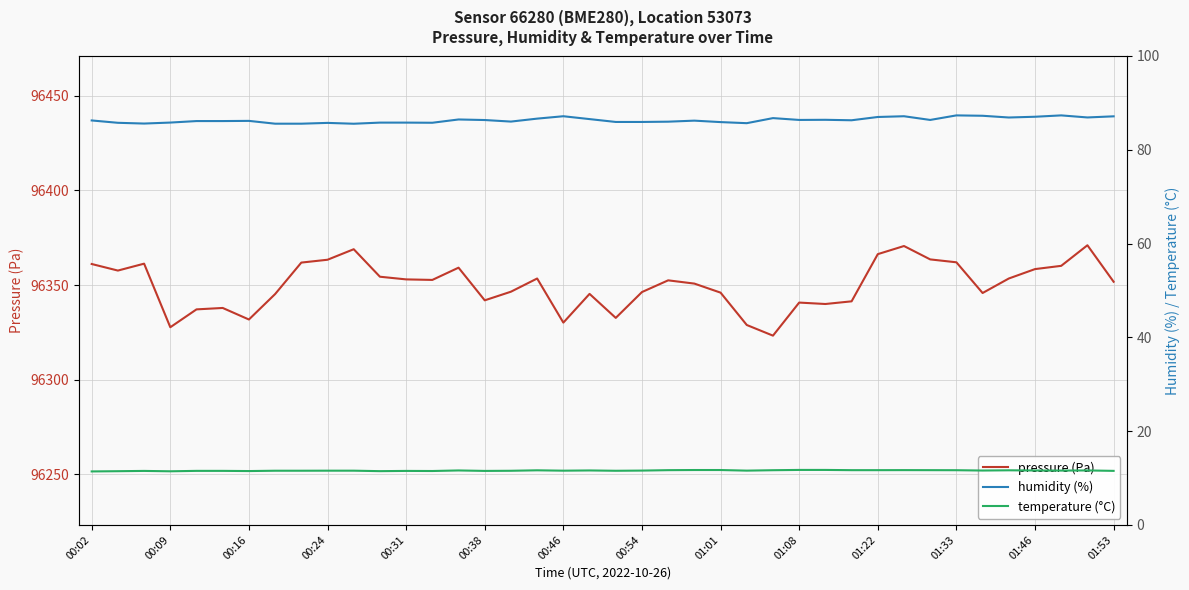

The value of pressure (Pa) at 01:22 is 126648.5. True or false?

False